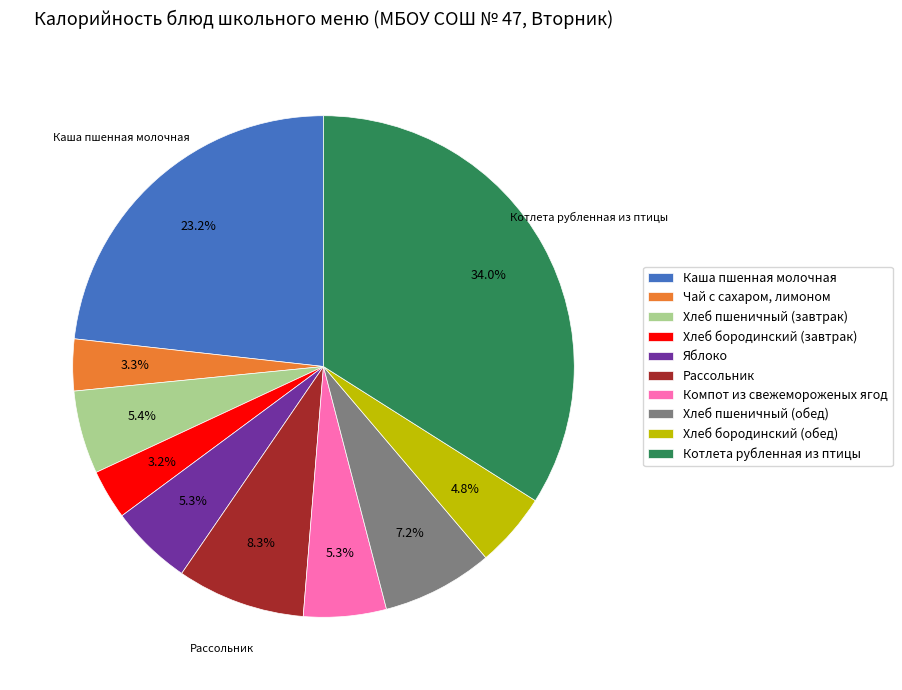

Is there a majority slice in this chart?

No